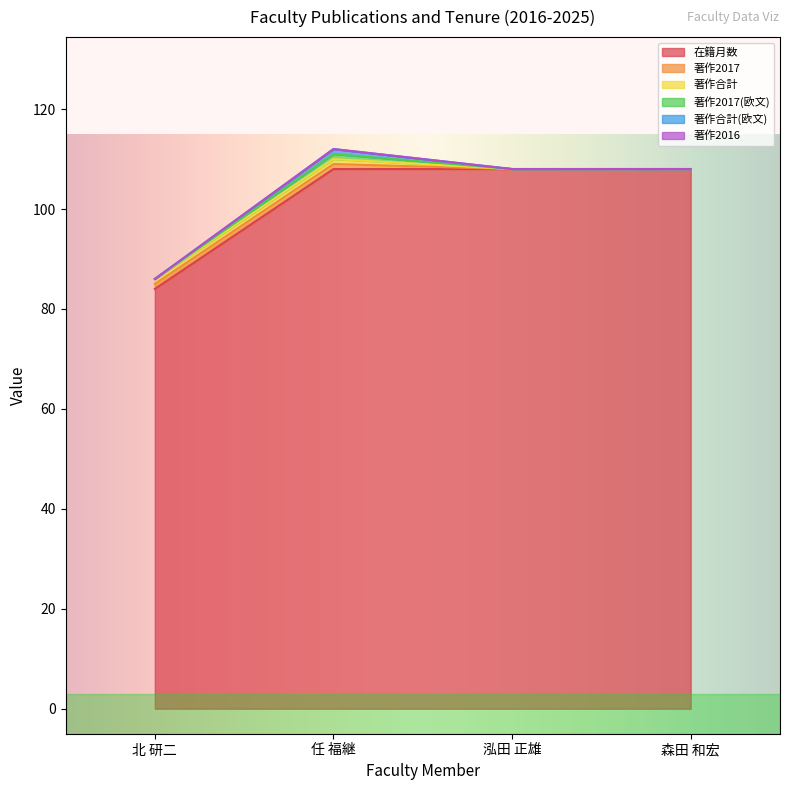

Which series has the largest range (max minus min)?

在籍月数